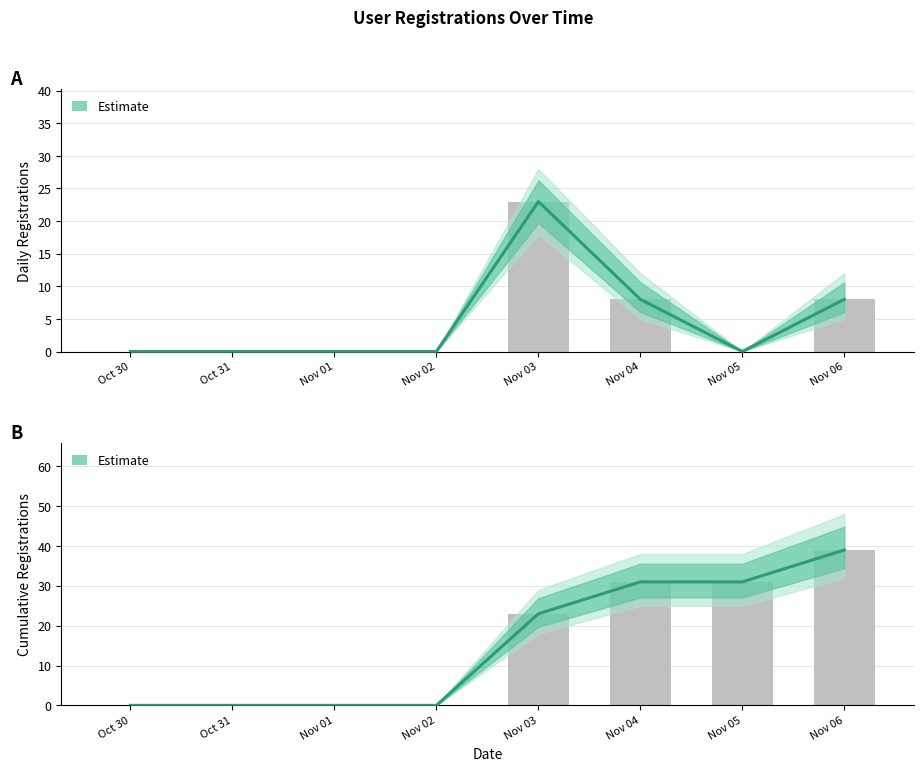

Reading right to left, transcribe all the data shown in this chart.

Registrations: Nov 06=8	Nov 05=0	Nov 04=8	Nov 03=23	Nov 02=0	Nov 01=0	Oct 31=0	Oct 30=0
Cumulative: Nov 06=39	Nov 05=31	Nov 04=31	Nov 03=23	Nov 02=0	Nov 01=0	Oct 31=0	Oct 30=0